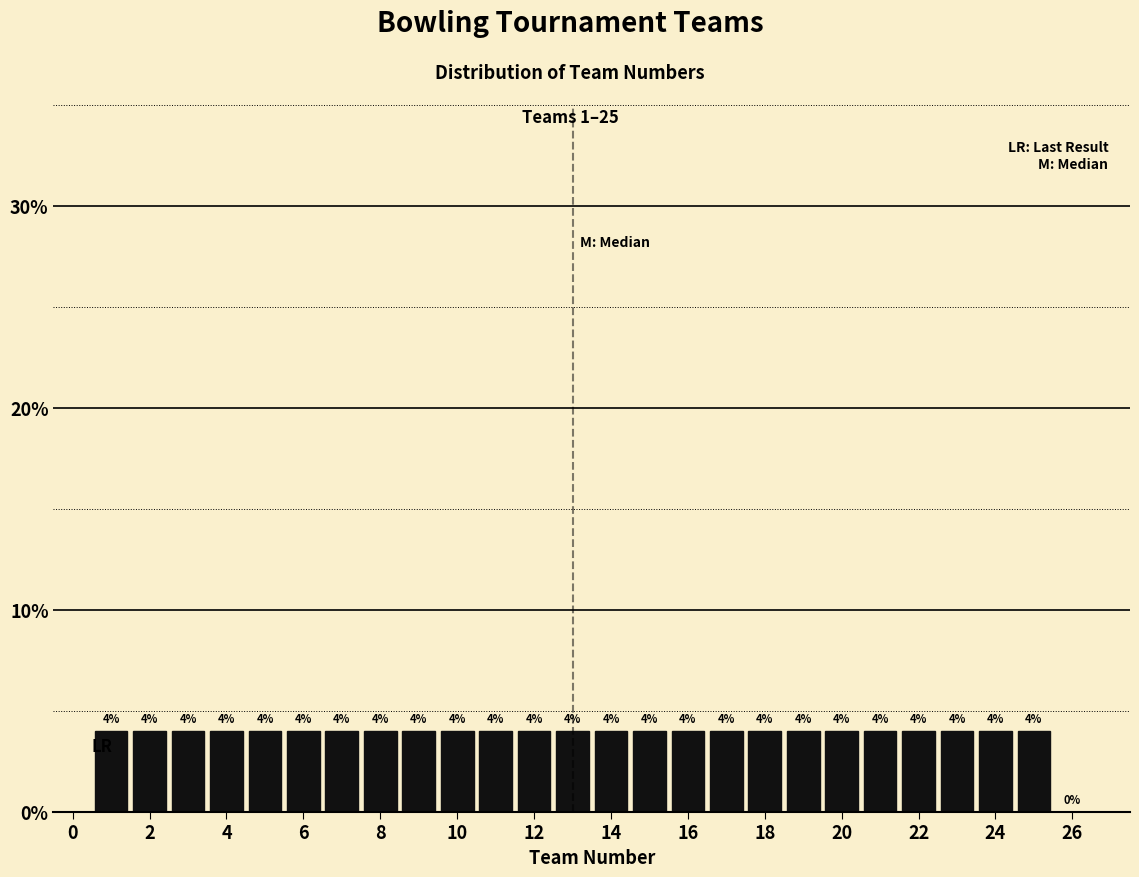

Reading left to right, list every bar in this chart as the range it spans on the x-axis followed by its height. The bar edges are not printed on the chart, so give them approximately, as read against the axis.

0.5 to 1.5: 4
1.5 to 2.5: 4
2.5 to 3.5: 4
3.5 to 4.5: 4
4.5 to 5.5: 4
5.5 to 6.5: 4
6.5 to 7.5: 4
7.5 to 8.5: 4
8.5 to 9.5: 4
9.5 to 10.5: 4
10.5 to 11.5: 4
11.5 to 12.5: 4
12.5 to 13.5: 4
13.5 to 14.5: 4
14.5 to 15.5: 4
15.5 to 16.5: 4
16.5 to 17.5: 4
17.5 to 18.5: 4
18.5 to 19.5: 4
19.5 to 20.5: 4
20.5 to 21.5: 4
21.5 to 22.5: 4
22.5 to 23.5: 4
23.5 to 24.5: 4
24.5 to 25.5: 4
25.5 to 26.5: 0